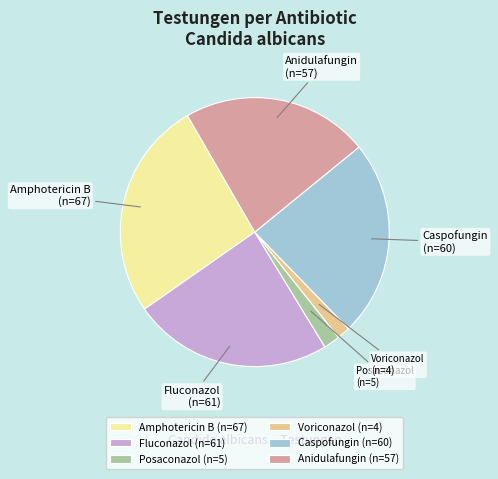

True or false: Anidulafungin accounts for 36% of the total.

False